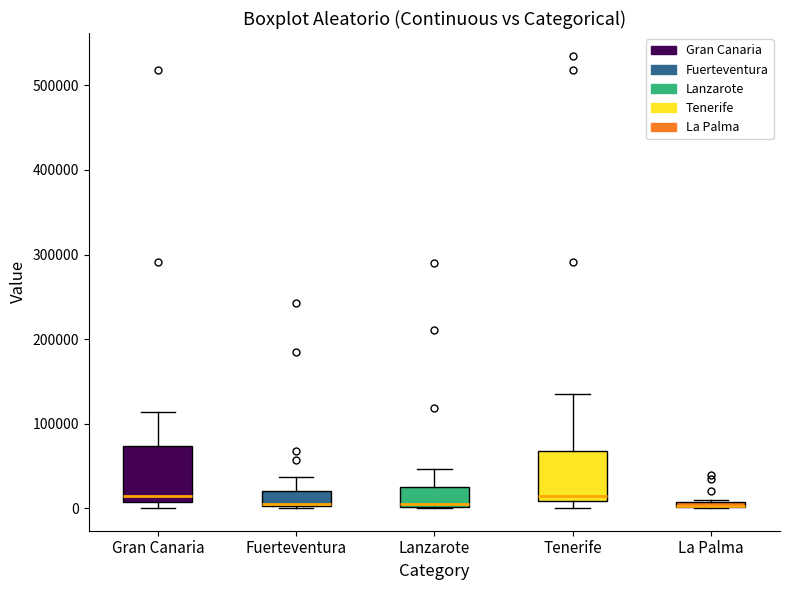

Where is the lower edge of the box for Tenerife on the y-axis? The values are not printed on the chart, so give them approximately, as read against the axis.

10000